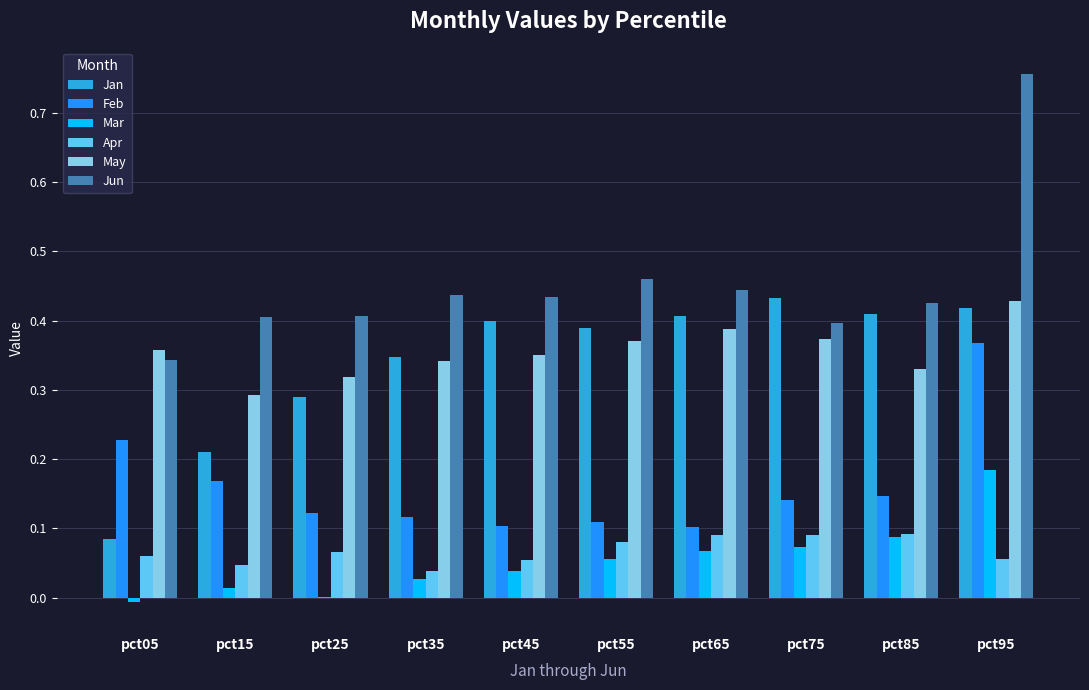

Is it true that May equals 0.1 at pct15?

False